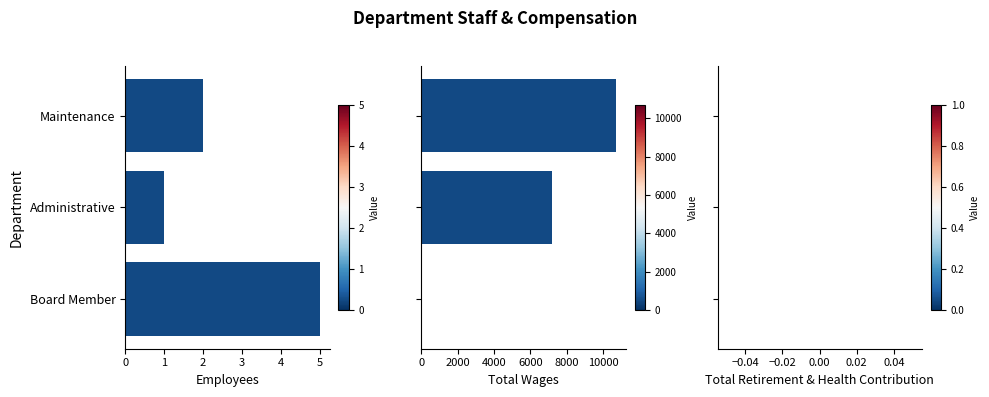

What is the difference between the maximum and minimum values in the Total Wages series?

10707.0